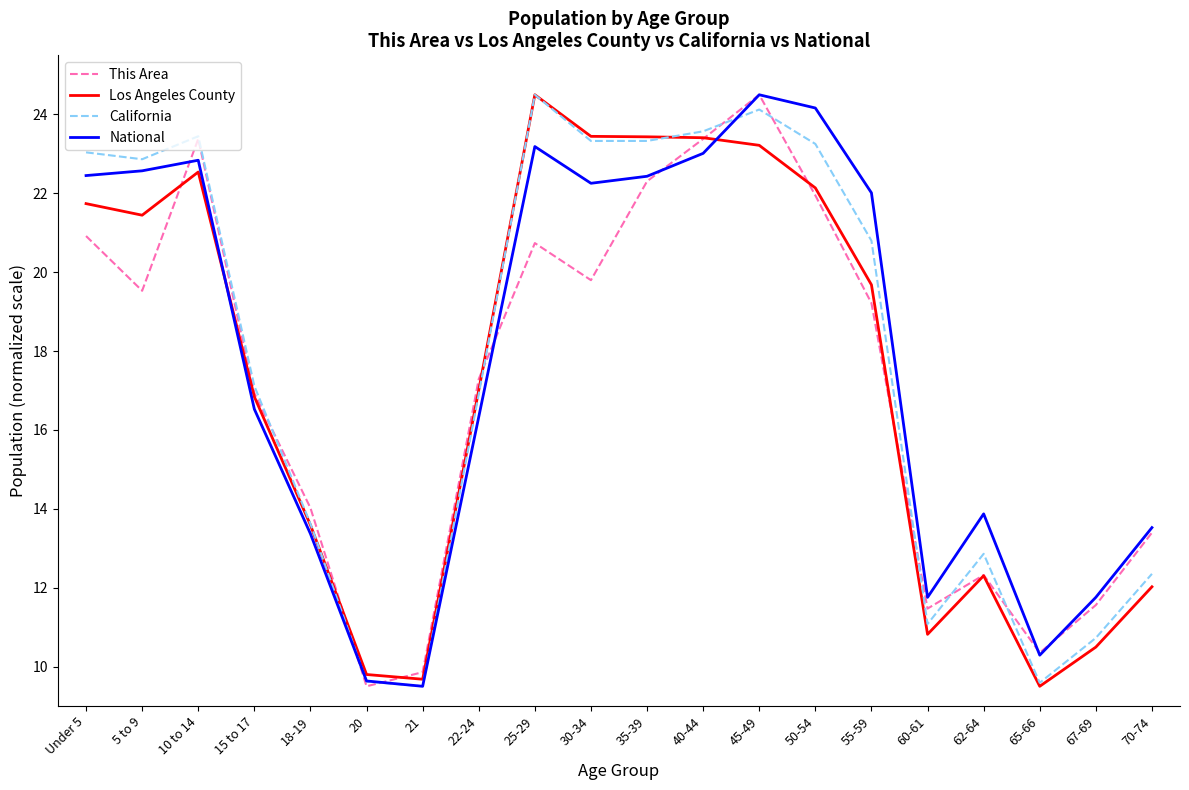

True or false: California has a value of 28.5 at 15 to 17.

False